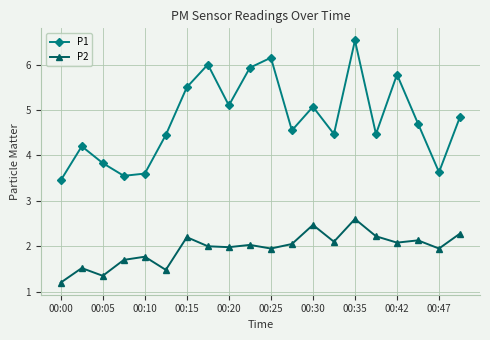

In P2, how many points are higher than both neighbors (excluding endpoints)?

7